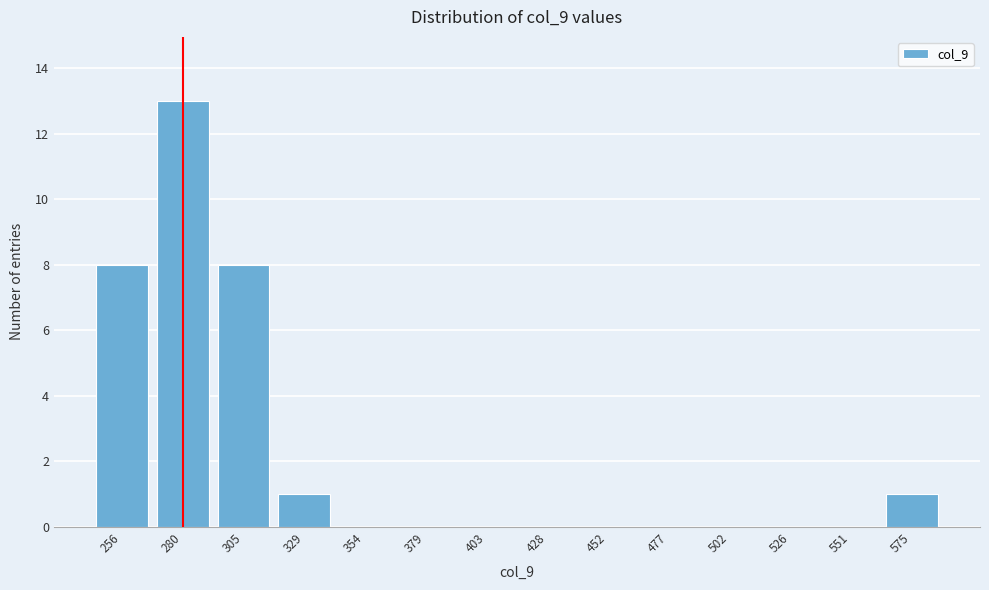

Reading left to right, list all the values displayed in this chart.

256=8	280=13	305=8	329=1	354=0	379=0	403=0	428=0	452=0	477=0	502=0	526=0	551=0	575=1